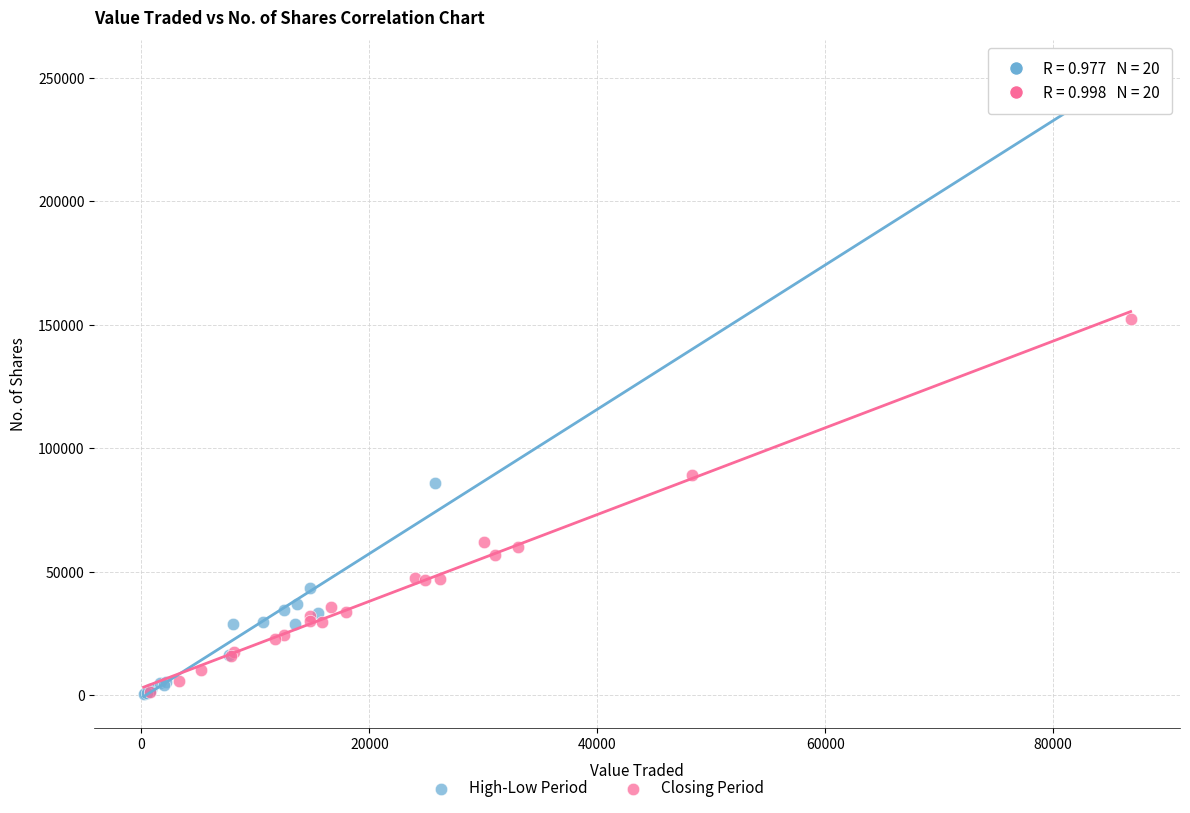

Which series has the largest Y range (max minus min)?

Closing Period